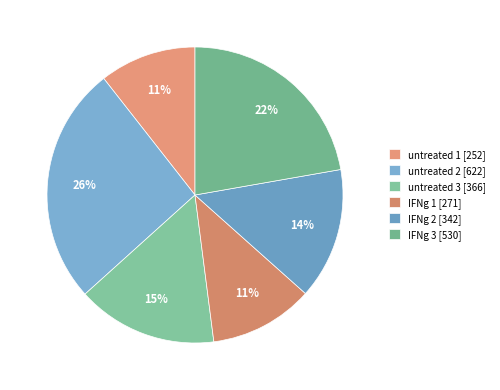

Approximately how many times larger is the value at untreated 2 compared to IFNg 1?

2.3